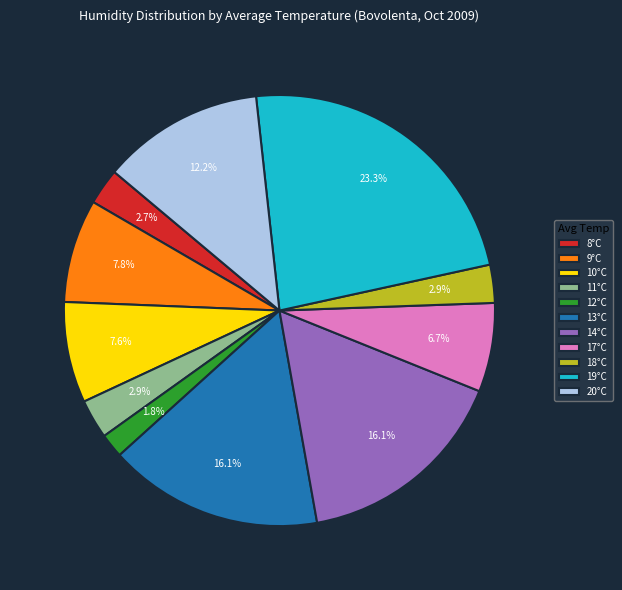

Between 13°C and 20°C, which is larger?

13°C